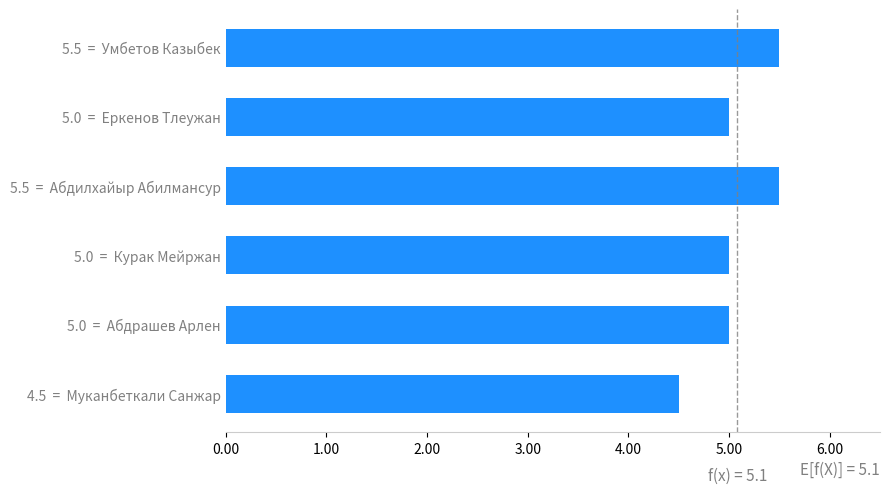

How many series are shown in this chart?

1